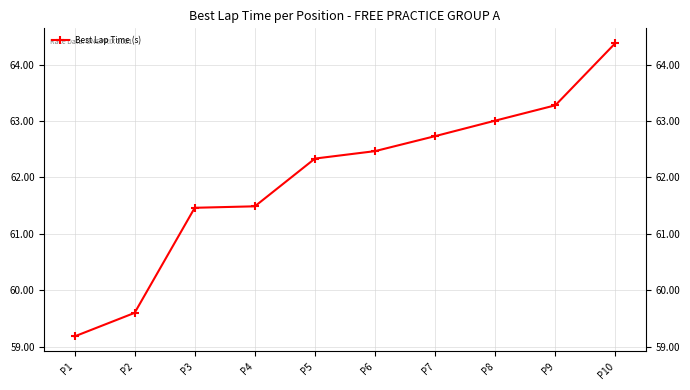

What is the value of the 9th point from the left?

63.3